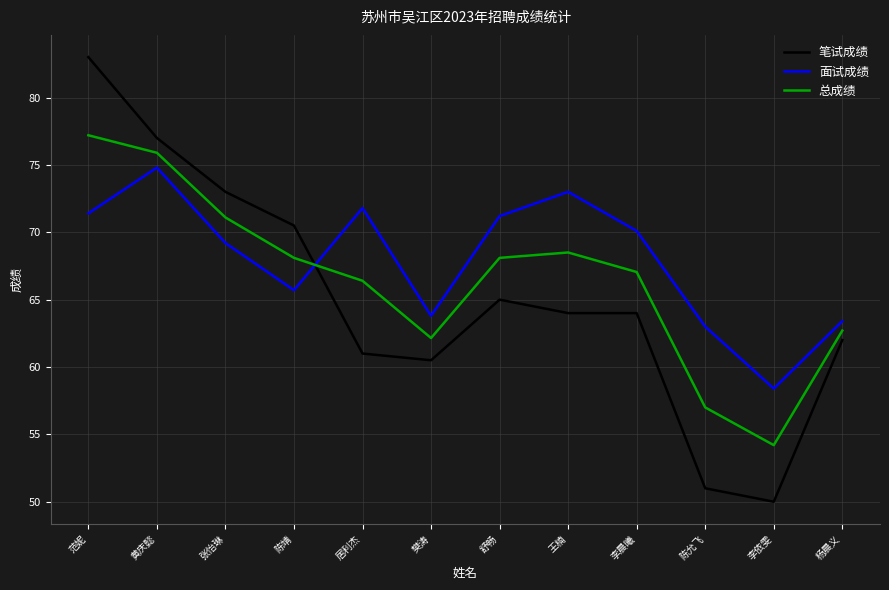

What are all the series names shown in the legend?

笔试成绩, 面试成绩, 总成绩